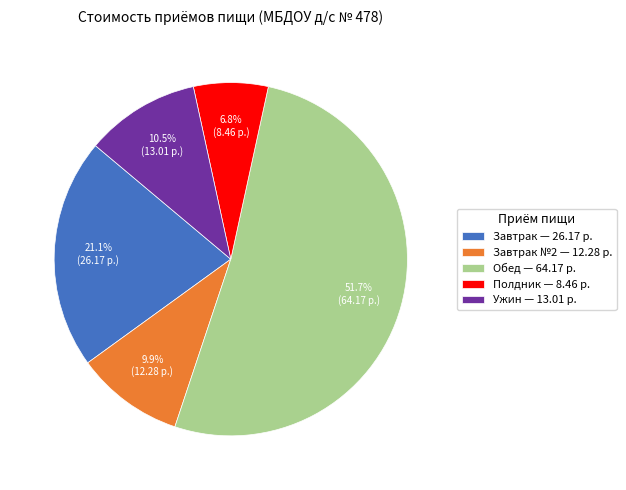

Between Завтрак №2 — 12.28 р. and Завтрак — 26.17 р., which is larger?

Завтрак — 26.17 р.